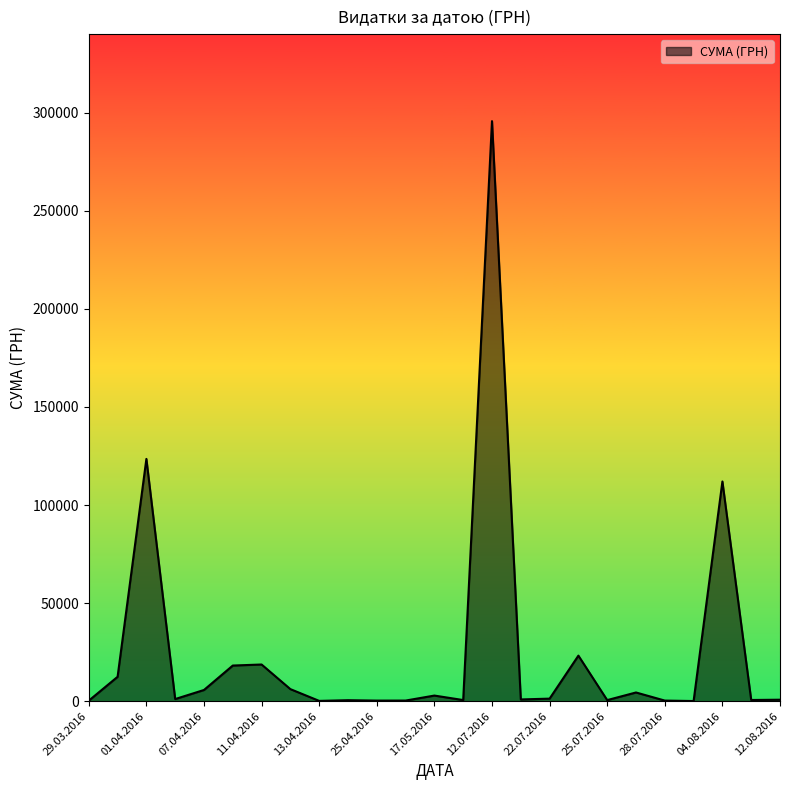

What is the difference between the maximum and minimum values?

295540.8